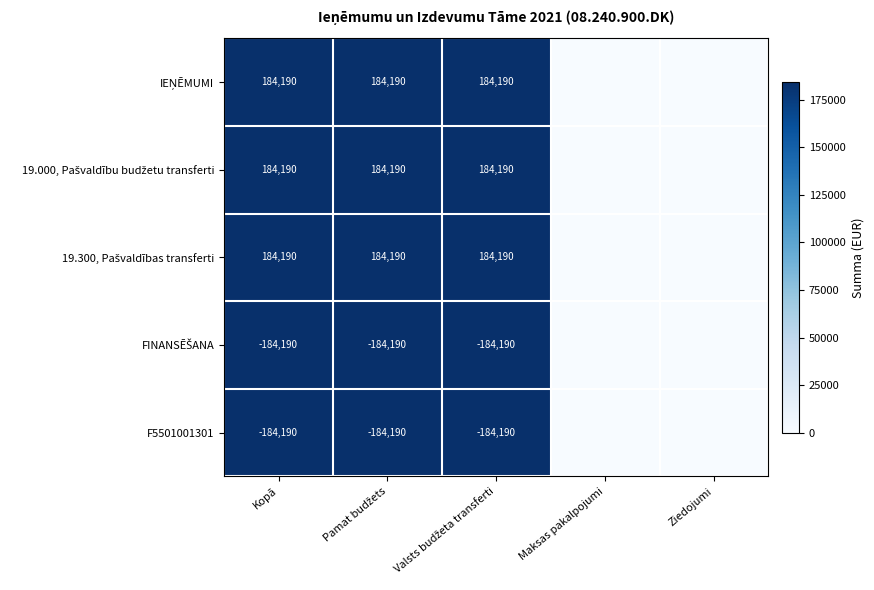

List the series in order of their peak value, highest first.

IEŅĒMUMI, 19.000, Pašvaldību budžetu transferti, 19.300, Pašvaldības transferti, FINANSĒŠANA, F5501001301